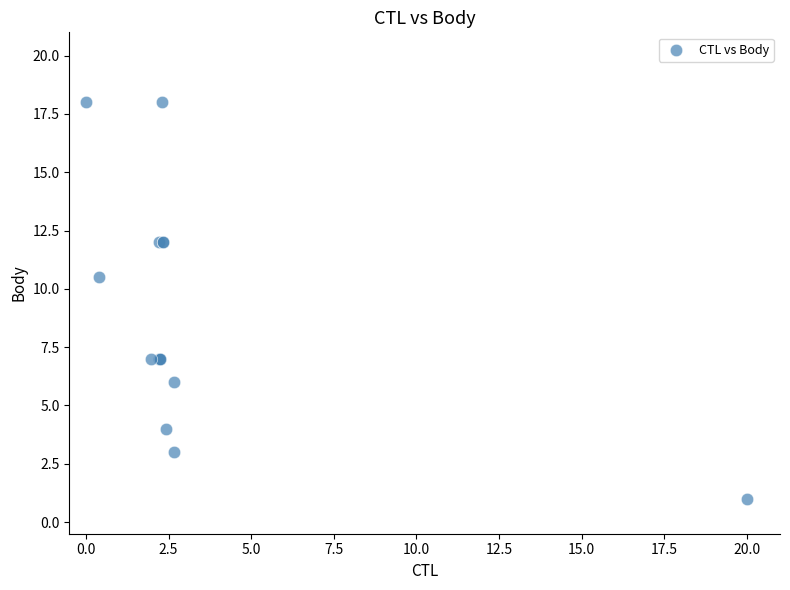

What Y value in the scatter plot is closest to 9?

10.5